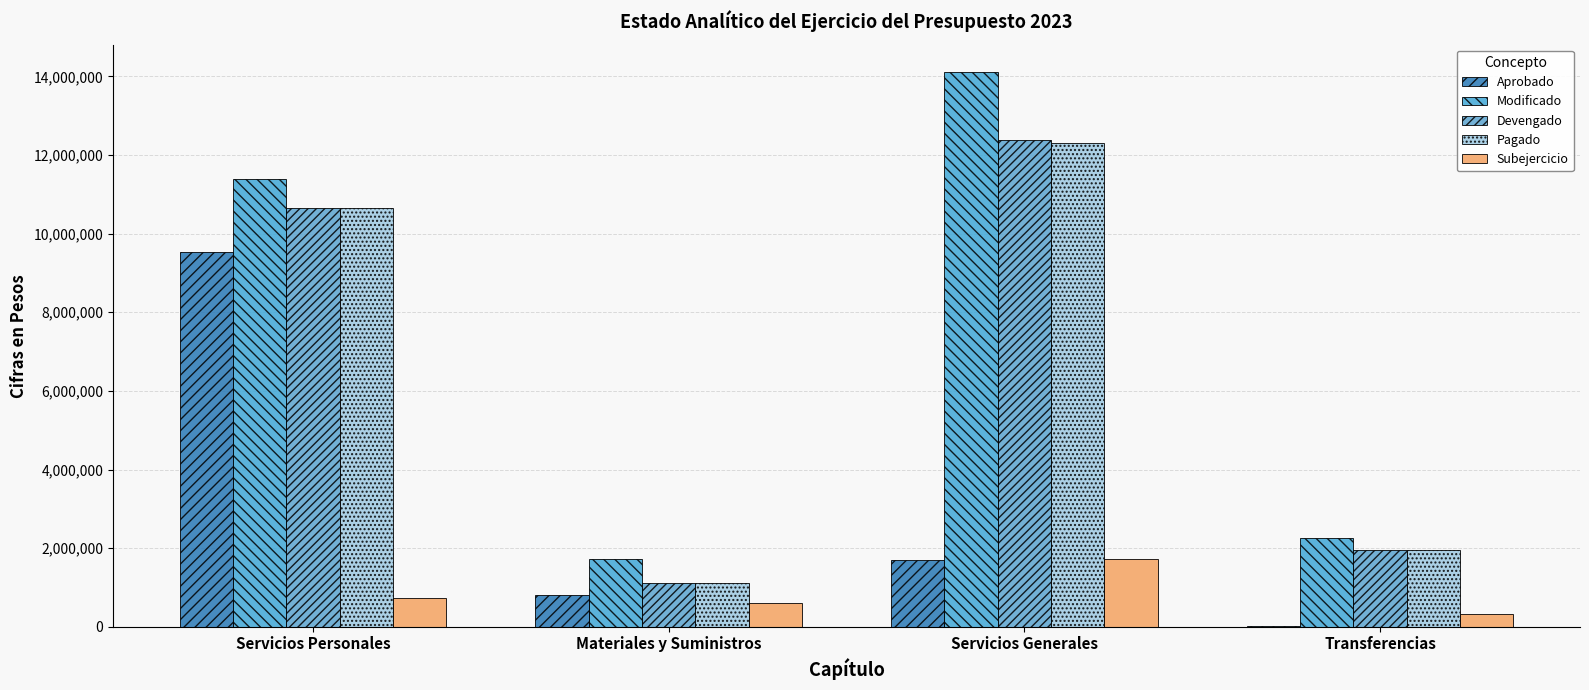

What is the difference between the Subejercicio values at Servicios Generales and Materiales y Suministros?

1114779